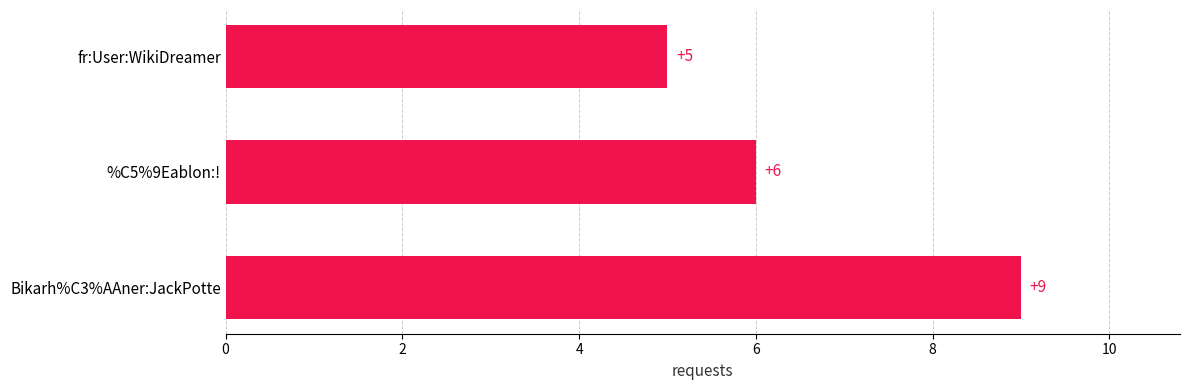

Approximately how many times larger is the value at fr:User:WikiDreamer compared to %C5%9Eablon:!?

0.8